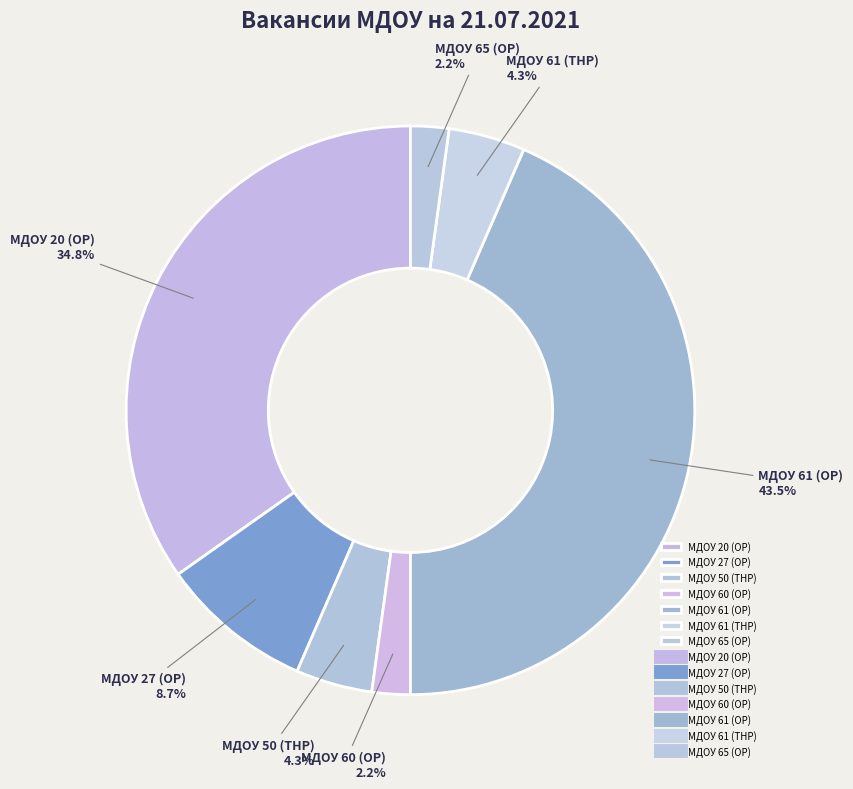

How much of the chart is everything except МДОУ 65 (ОР)?

97.8%